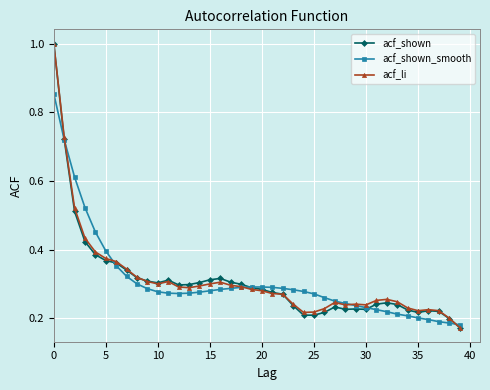

At how many categories does at least one series exceed 0?

40